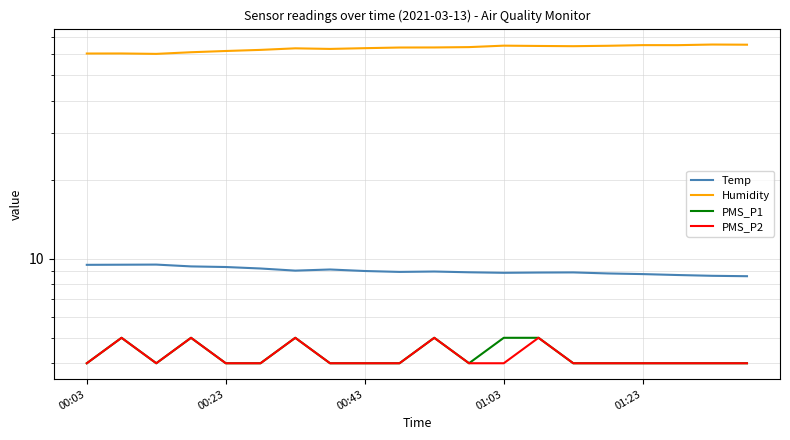

What is the smallest value displayed?

4.0